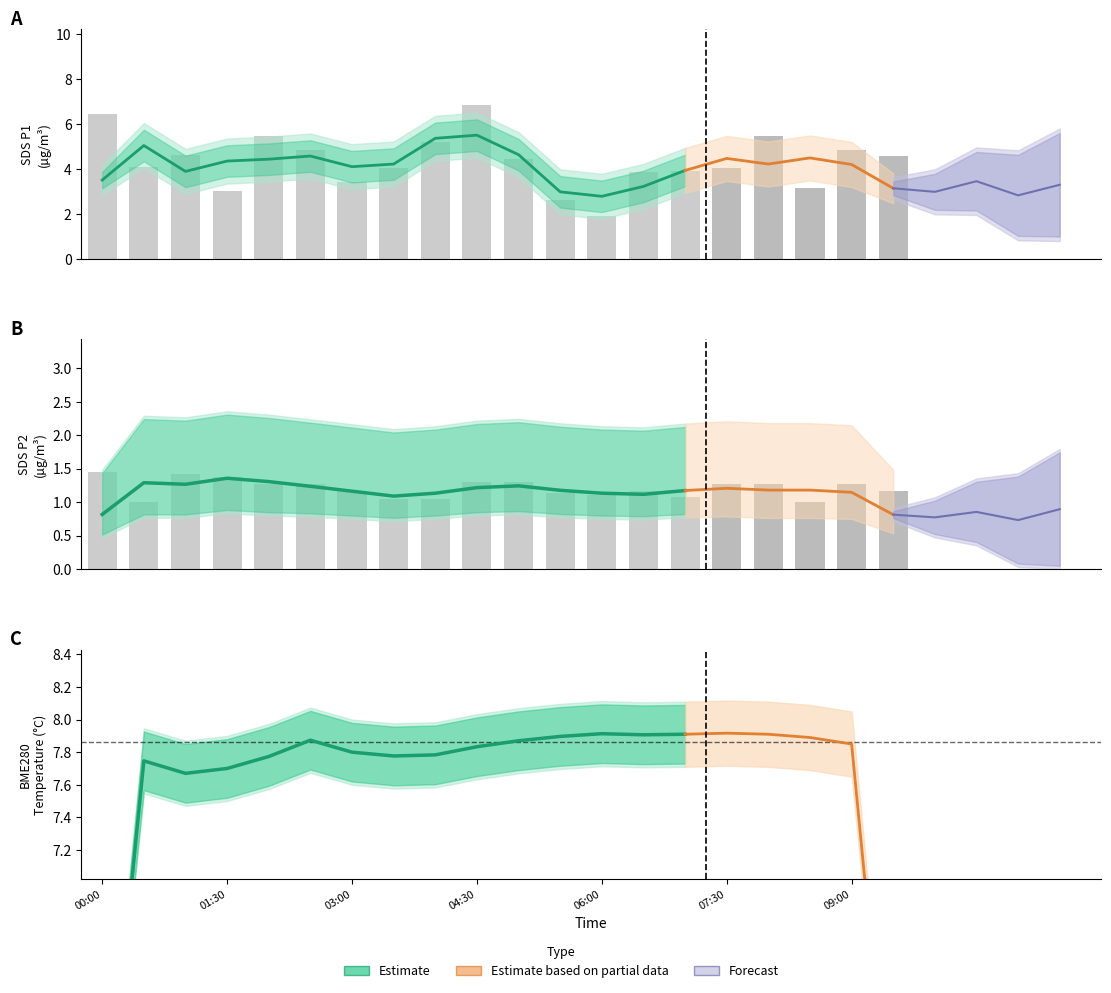

Which has a higher value, 9 or 01:30?

9